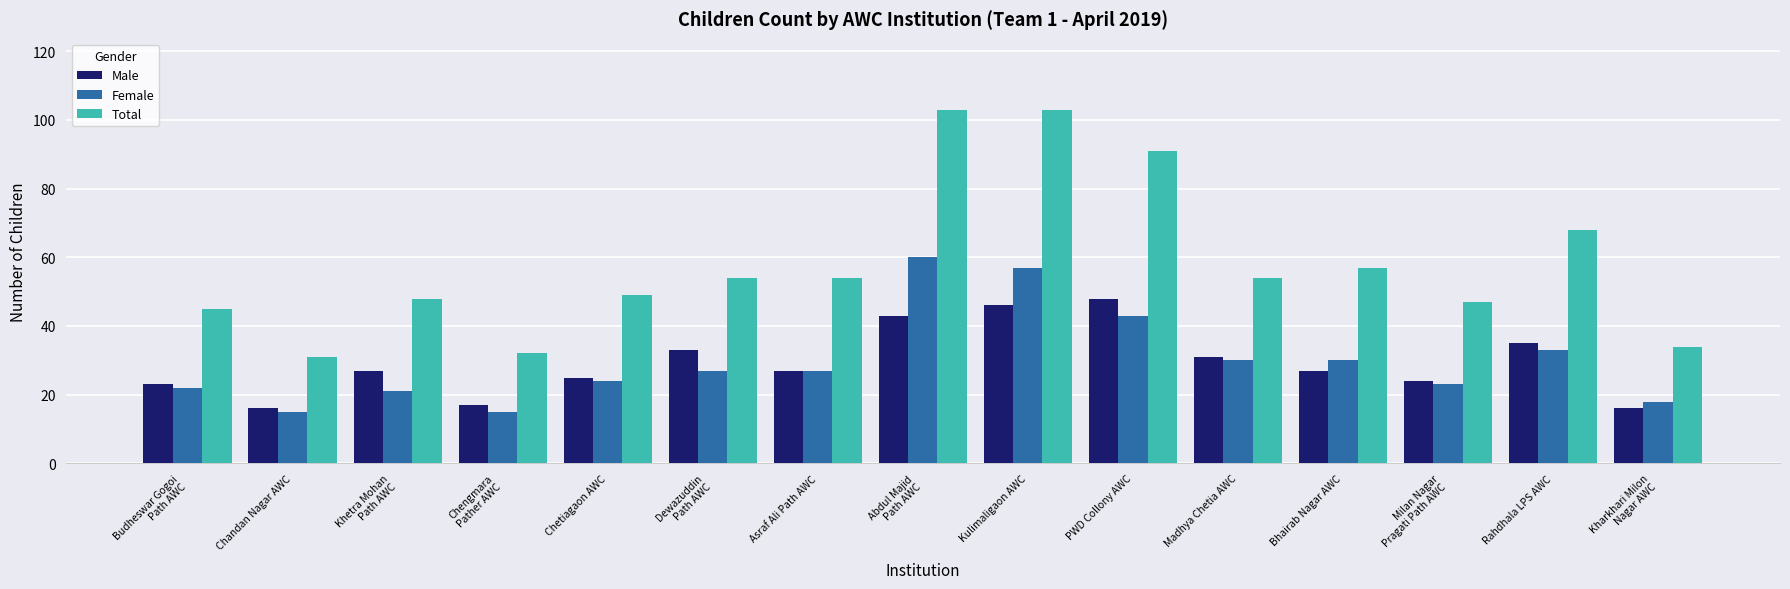

What is the value of the Female bar at the 15th from the left?

18